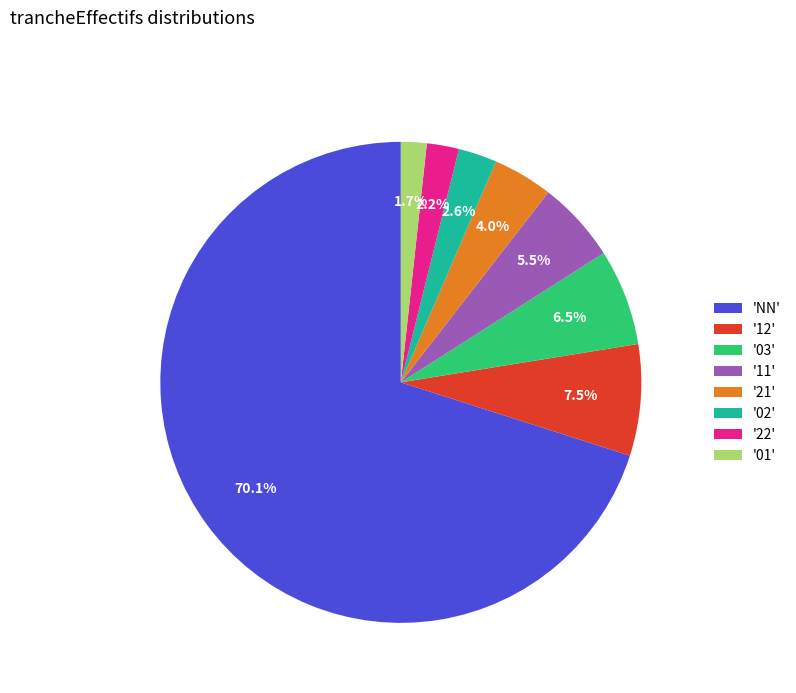

What percentage is NOT represented by '22'?

97.8%